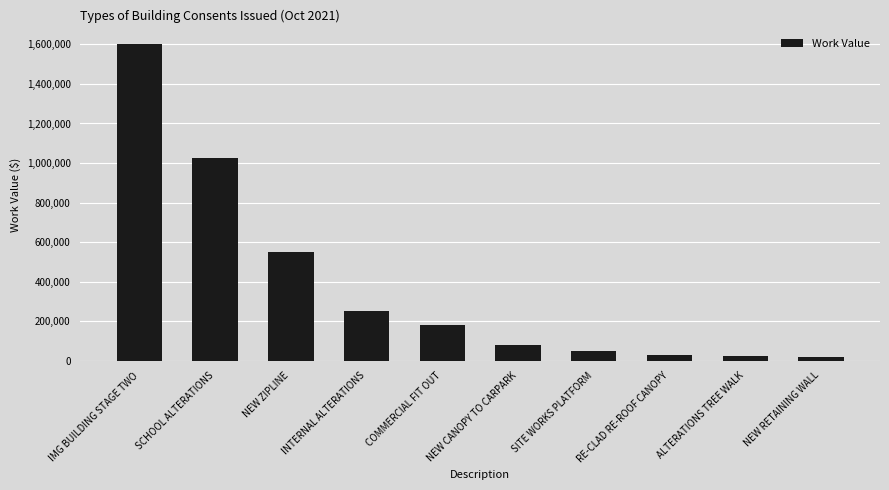

True or false: the data shows 1600000 at IMG BUILDING STAGE TWO.

True